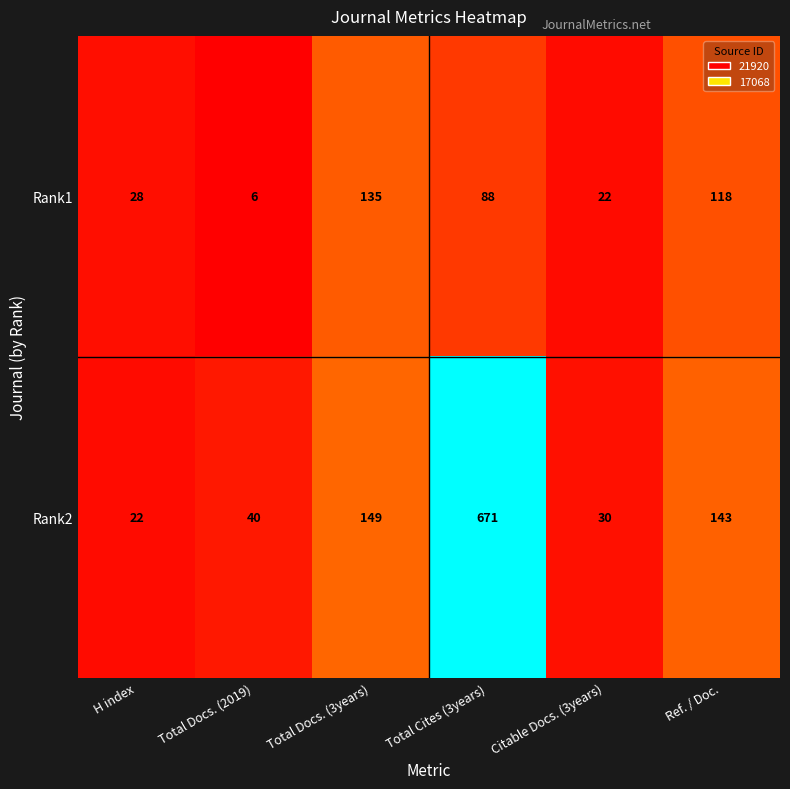

The value of Rank2 at Ref. / Doc. is 143. True or false?

True